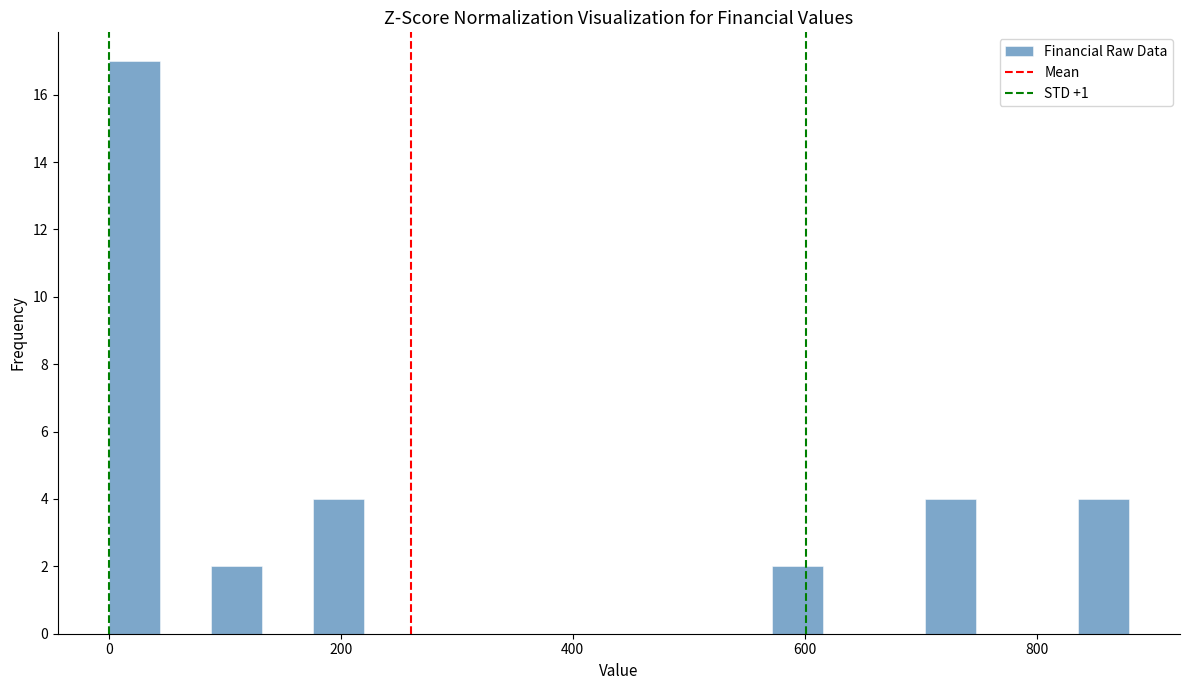

Read against the x-axis, roughly where is the centre of the tallest bar?

20